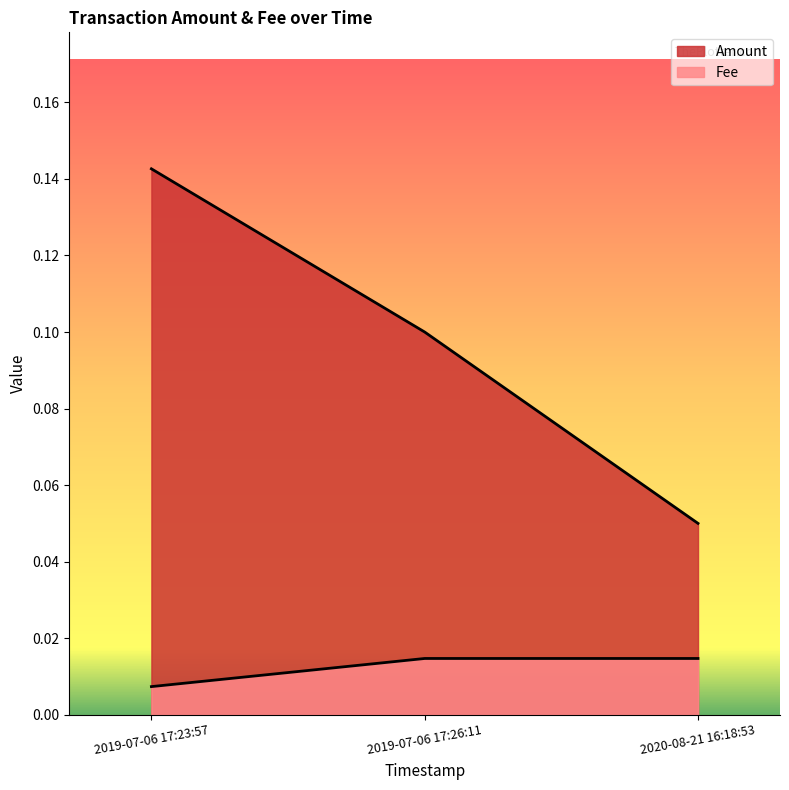

Rank the series by their average value, from lowest to highest.

Fee, Amount